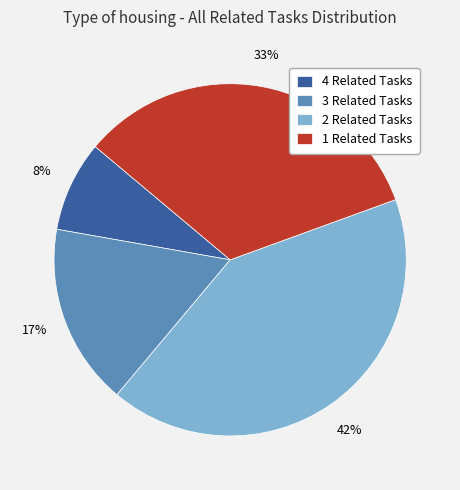

The 2 Related Tasks slice represents 50% of the pie. True or false?

False